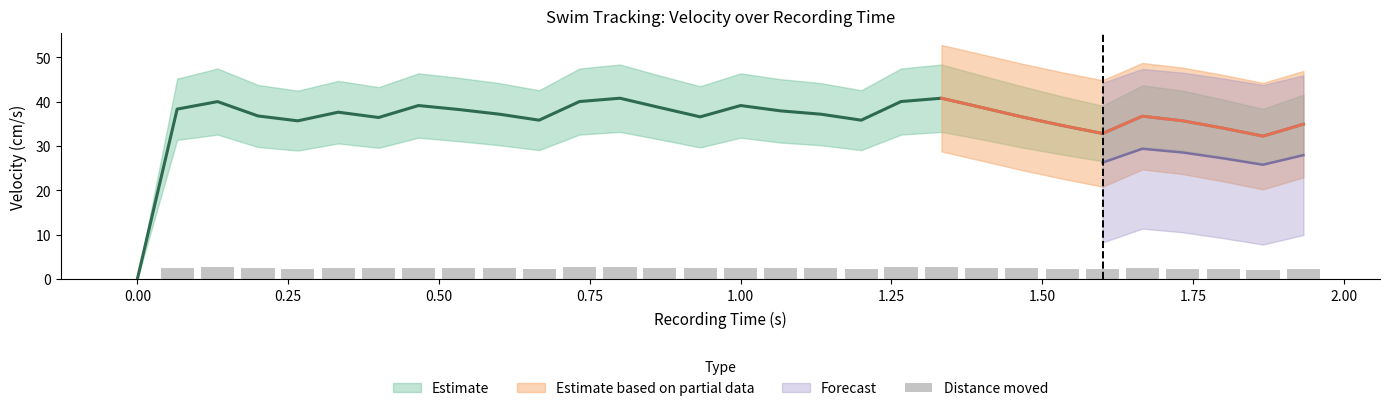

Is it true that the value at 18 is 3.6?

False